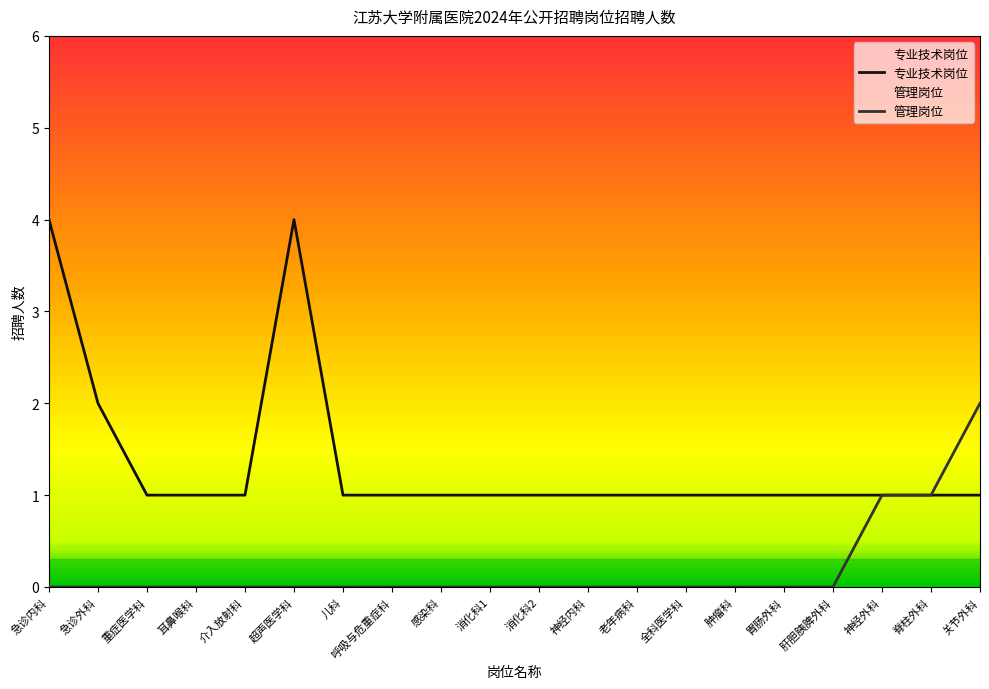

What is the label of the 13th point from the right?

呼吸与危重症科